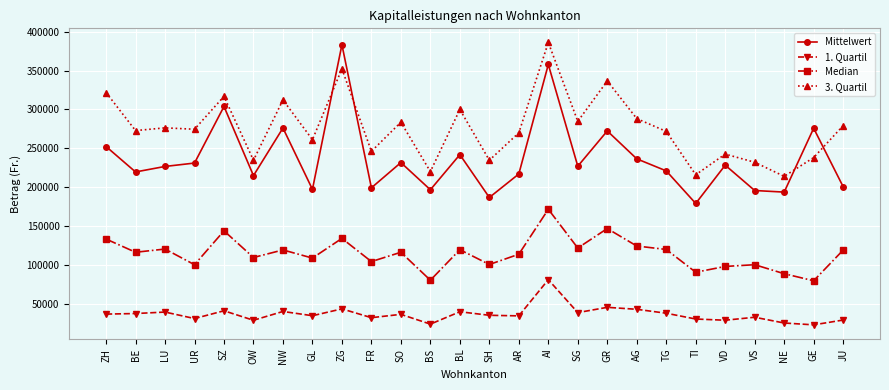

How many interior local peaks does the 1. Quartil series have?

9